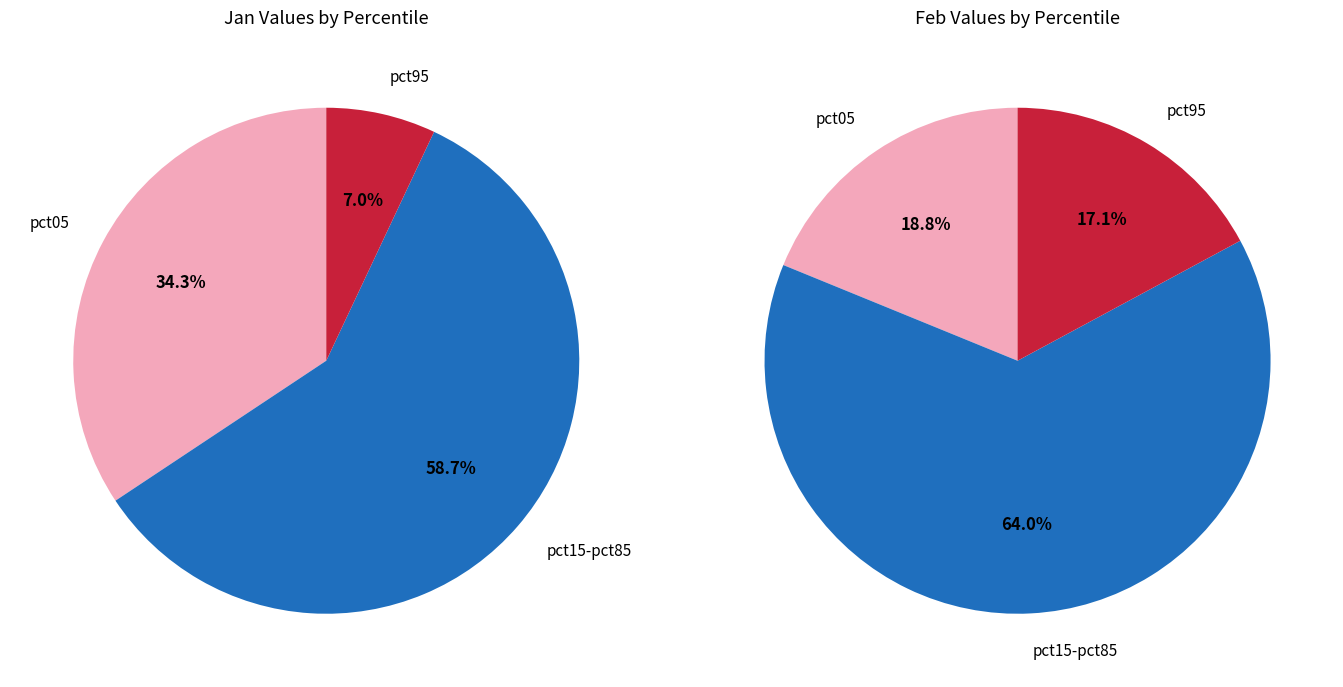

What is the difference between the highest and lowest values at 8?

0.2